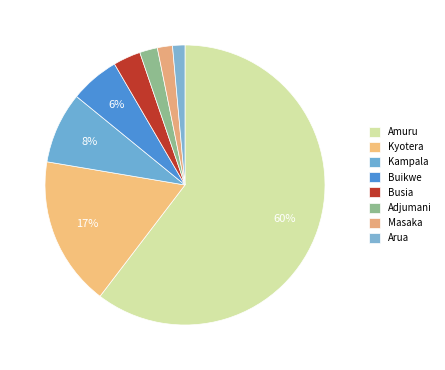

How many slices are in this pie chart?

8